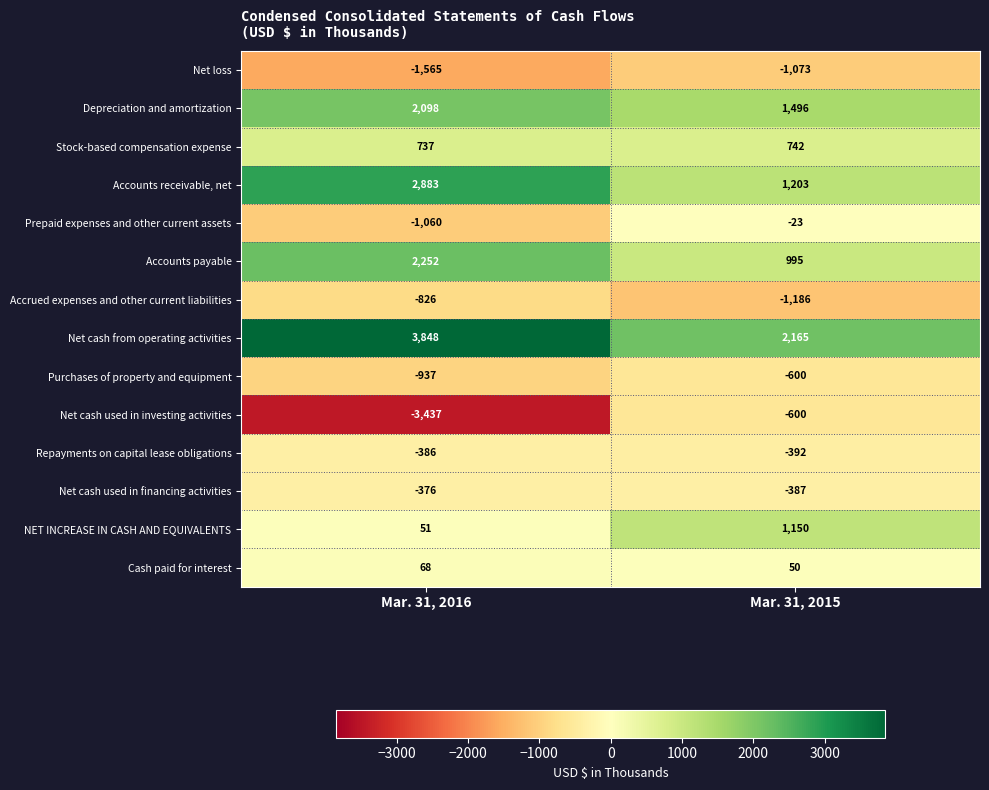

At which label does Stock-based compensation expense reach its minimum?

Mar. 31, 2016